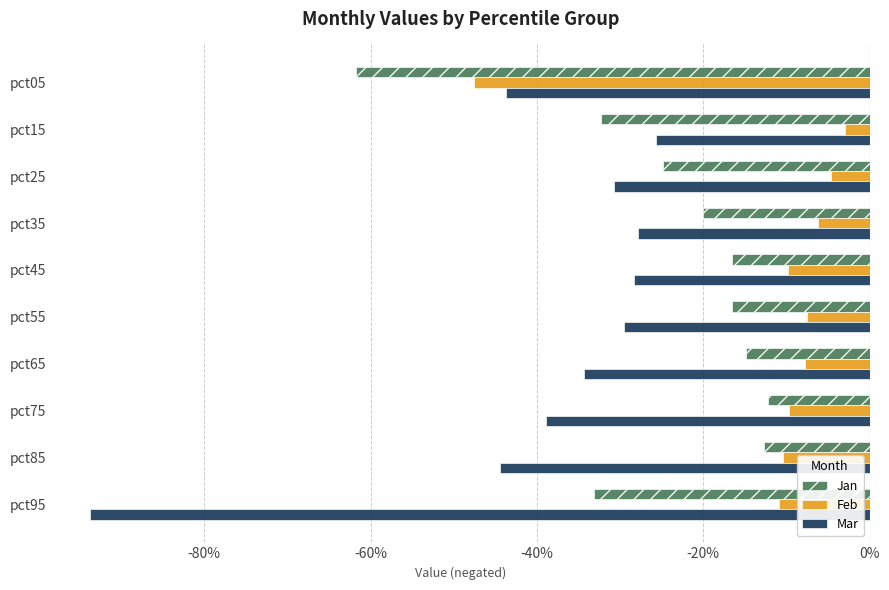

What are all the series names shown in the legend?

Jan, Feb, Mar